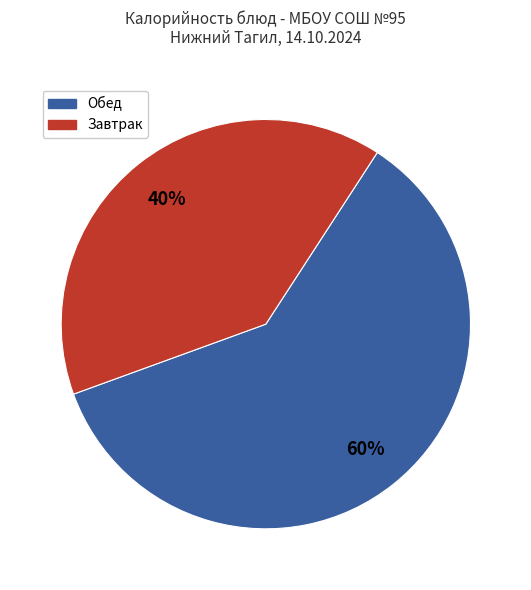

Is there a majority slice in this chart?

Yes